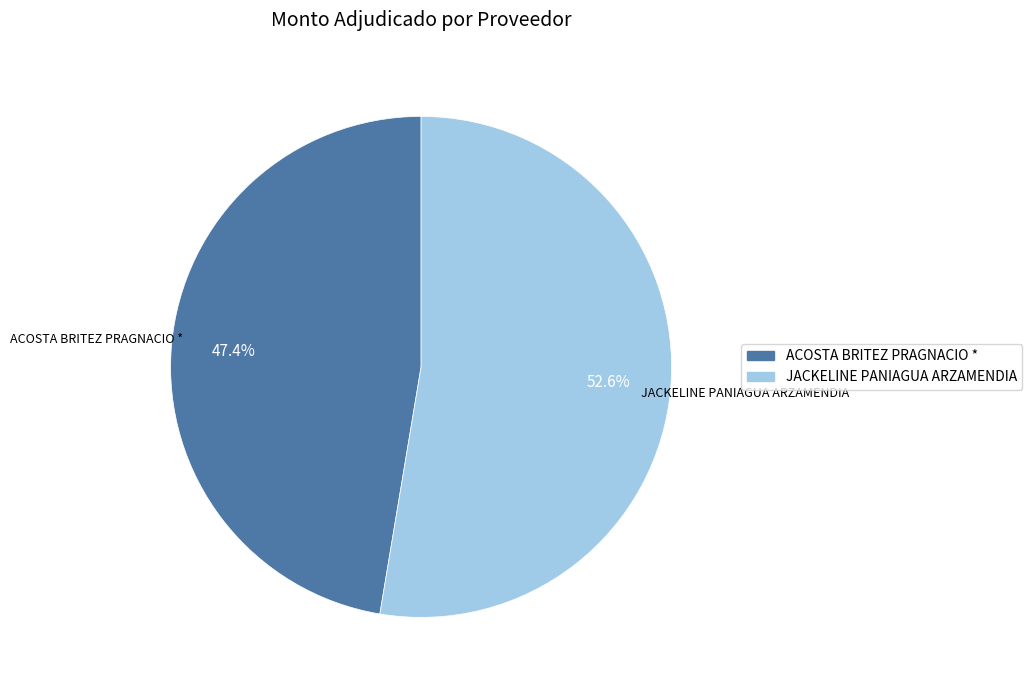

The JACKELINE PANIAGUA ARZAMENDIA slice represents 41% of the pie. True or false?

False